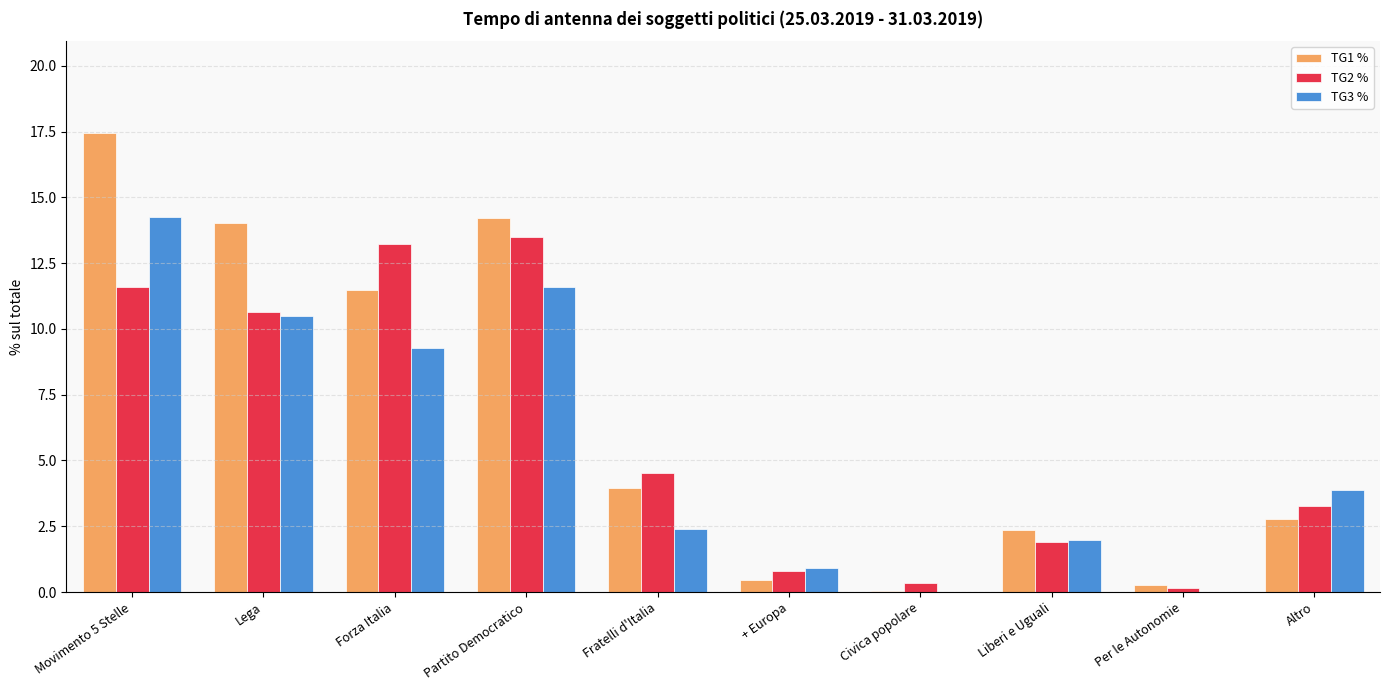

What are all the series names shown in the legend?

TG1 %, TG2 %, TG3 %